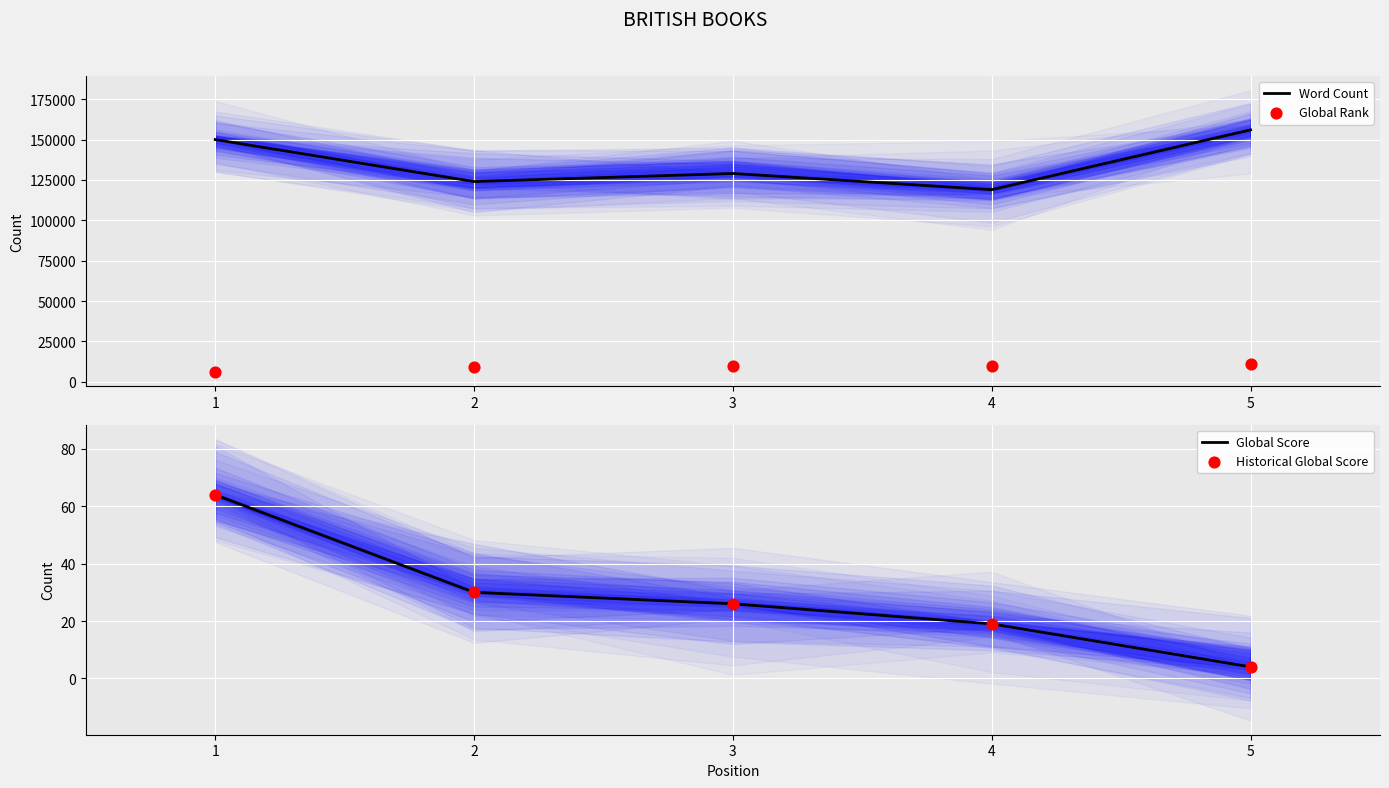

At how many categories does at least one series exceed 105882?

5